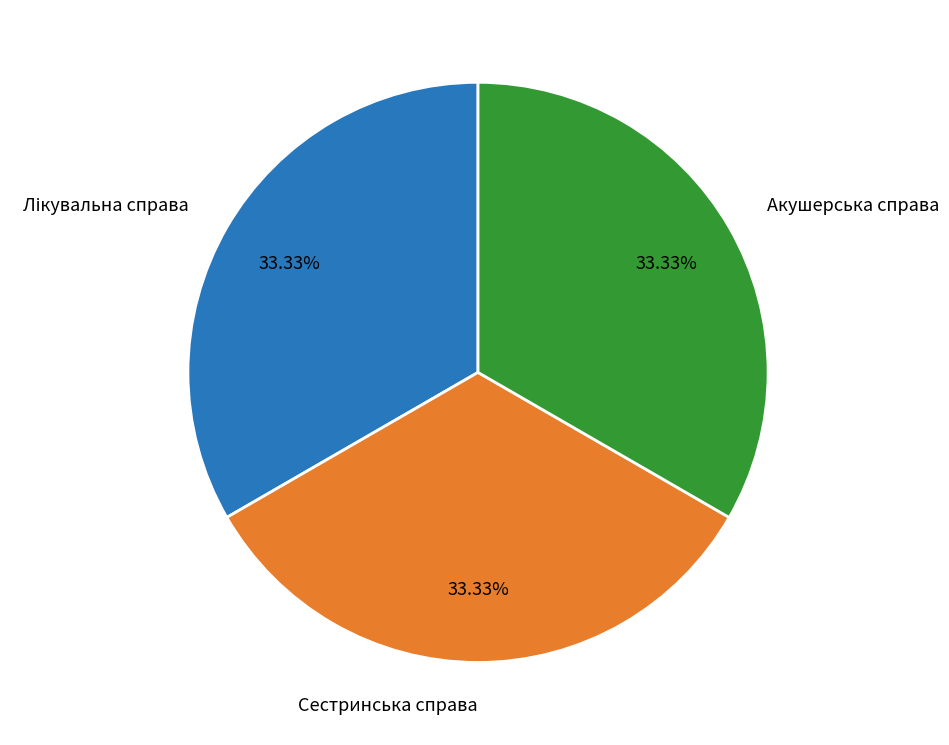

Approximately how many times larger is the value at Акушерська справа compared to Сестринська справа?

1.0